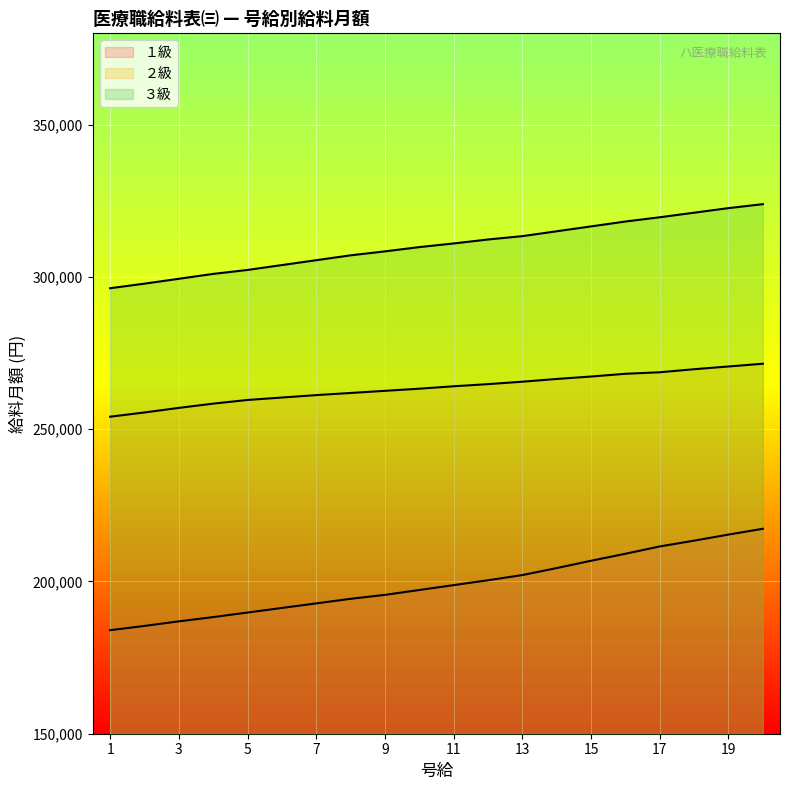

At which label does １級 first exceed 198800?

12